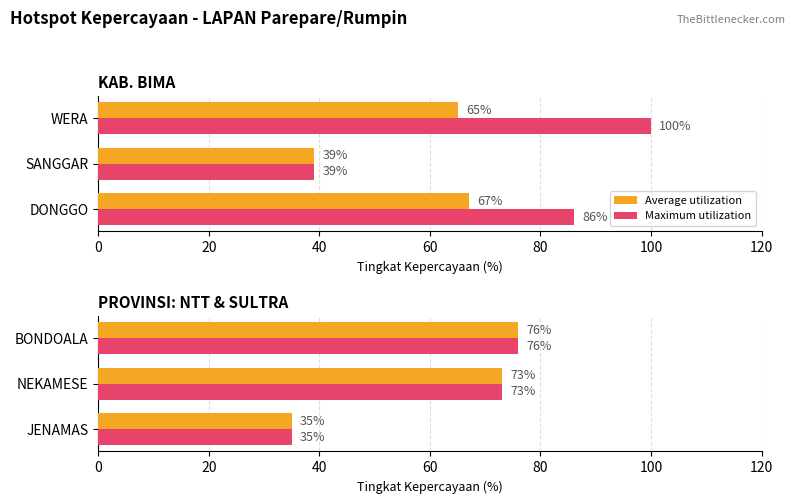

What are all the series names shown in the legend?

Average utilization, Maximum utilization